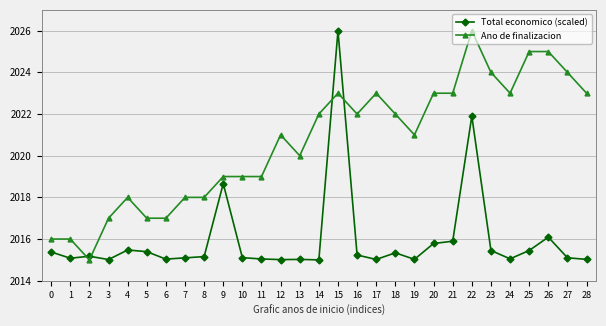

What are all the series names shown in the legend?

Total economico (scaled), Ano de finalizacion